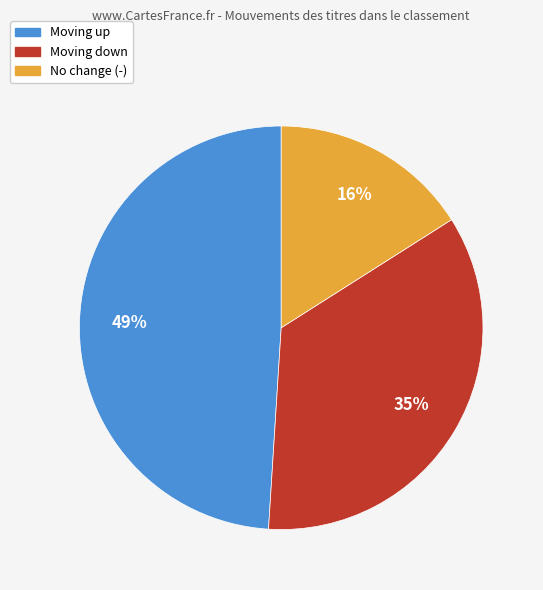

To the nearest percent, what is the average slice percentage?

33%